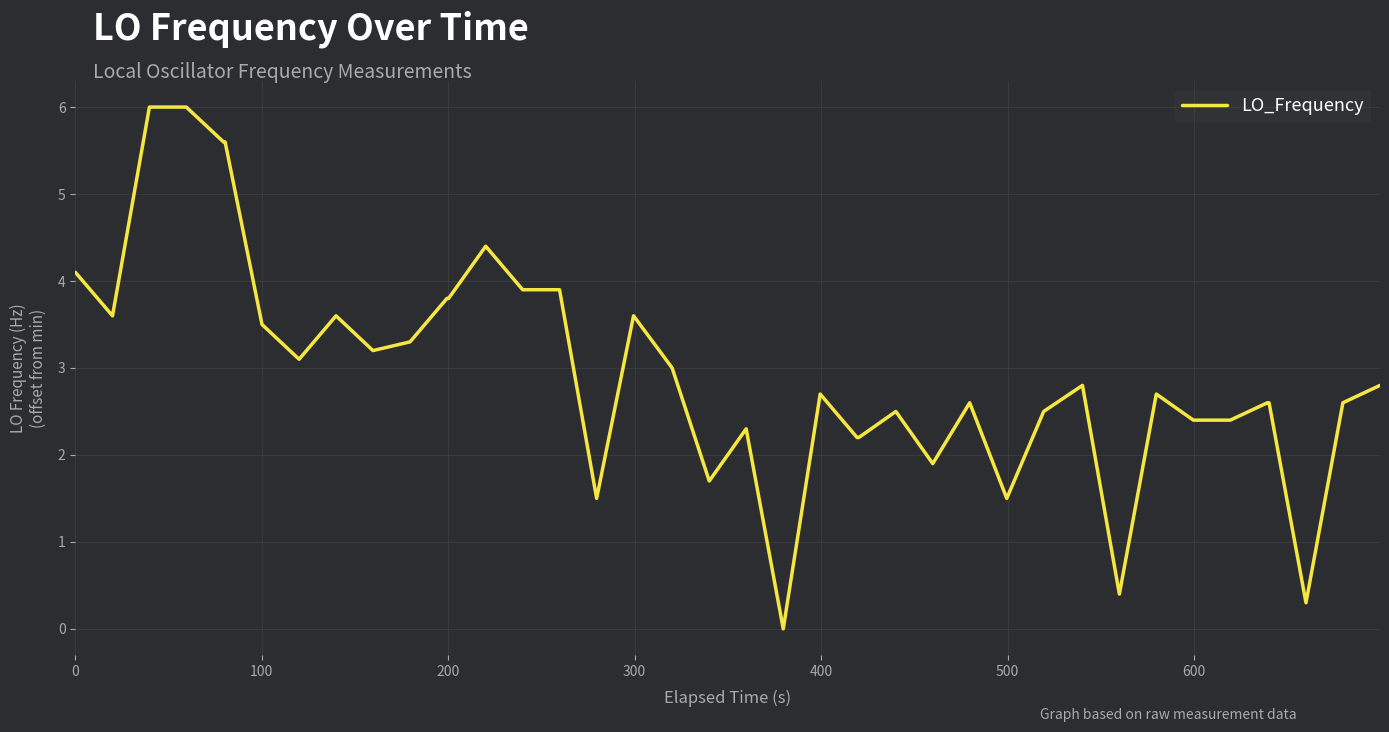

What is the difference between the maximum and minimum values?

6.0